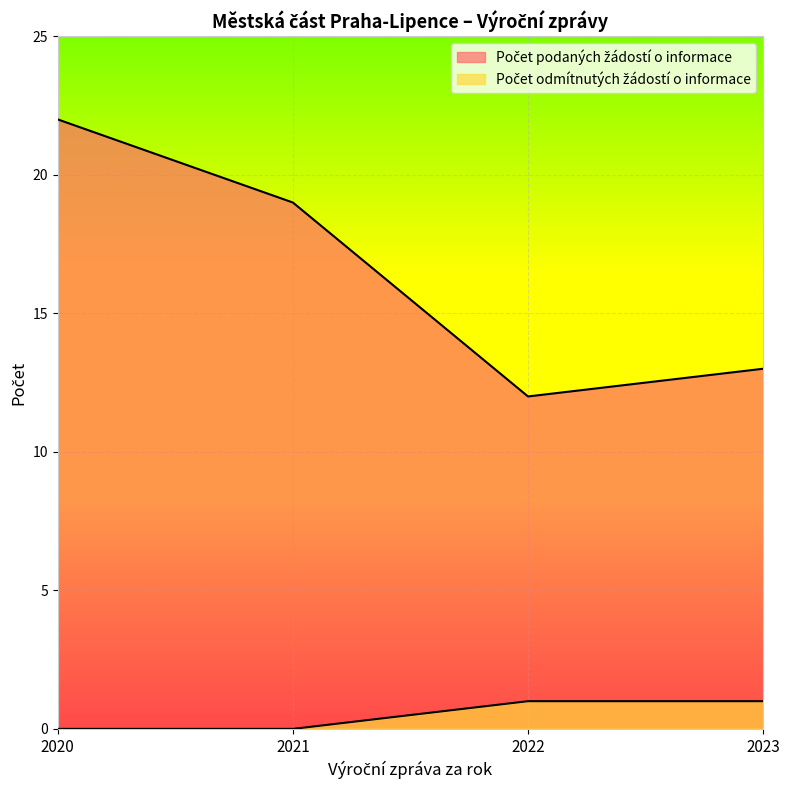

Rank the series by their average value, from lowest to highest.

Počet odmítnutých žádostí o informace, Počet podaných žádostí o informace